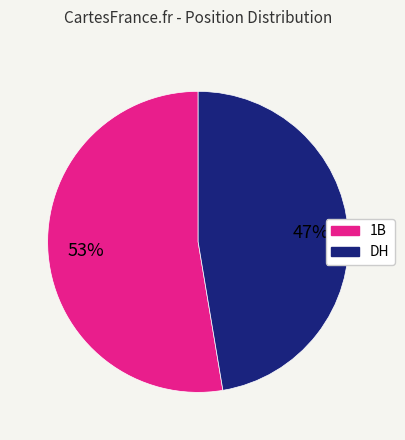

To the nearest percent, what is the average slice percentage?

50%